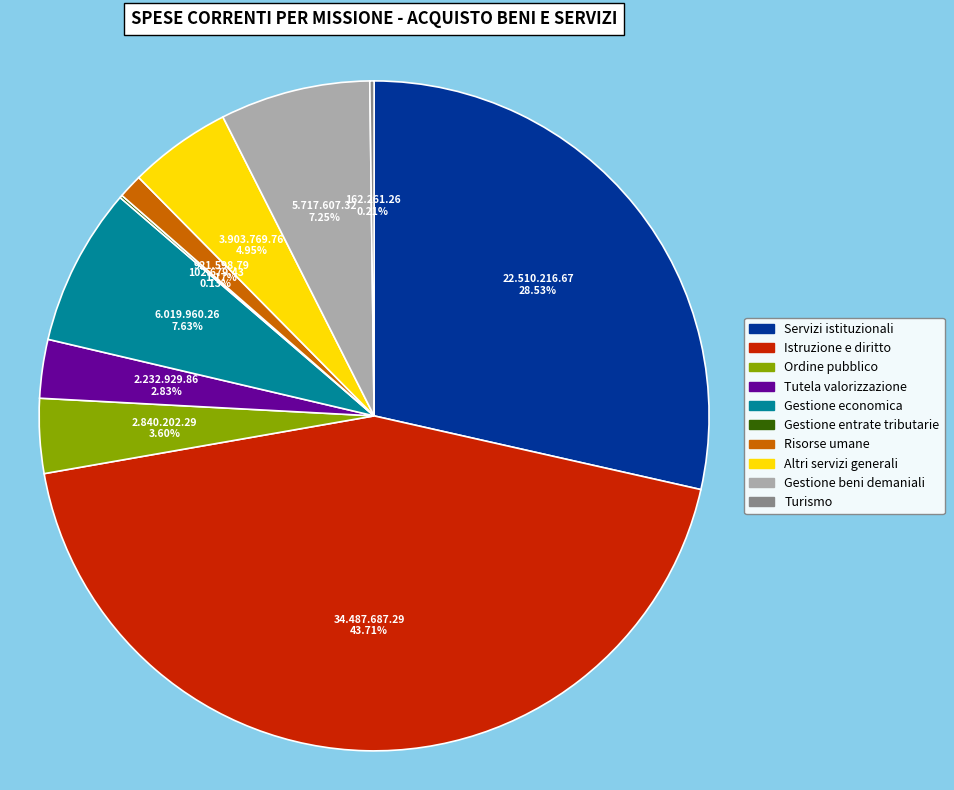

Between Risorse umane and Gestione economica, which is larger?

Gestione economica